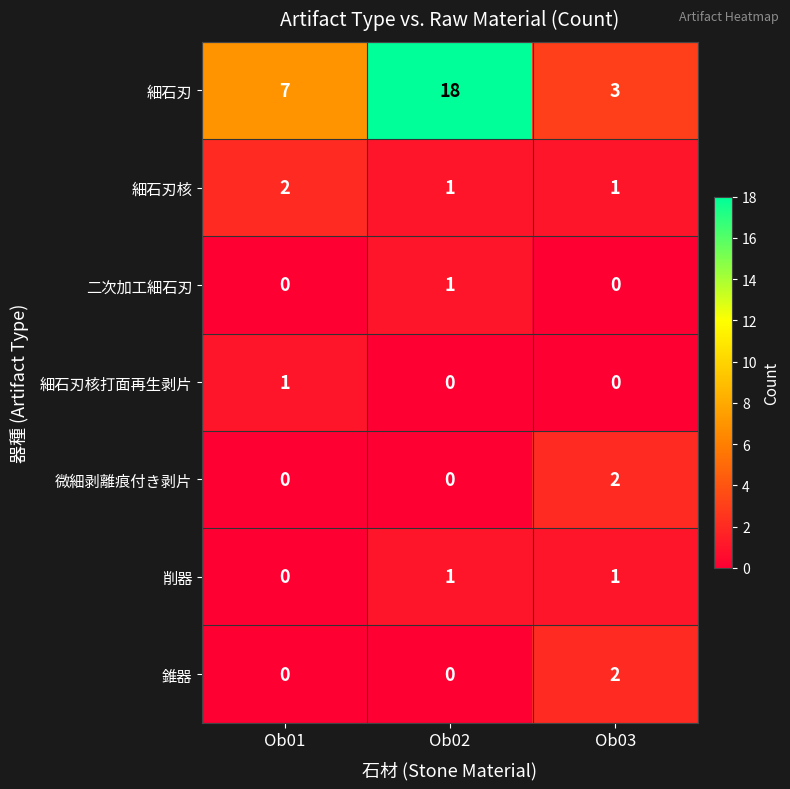

Reading right to left, transcribe all the data shown in this chart.

細石刃: 3	18	7
細石刃核: 1	1	2
二次加工細石刃: 0	1	0
細石刃核打面再生剥片: 0	0	1
微細剥離痕付き剥片: 2	0	0
削器: 1	1	0
錐器: 2	0	0